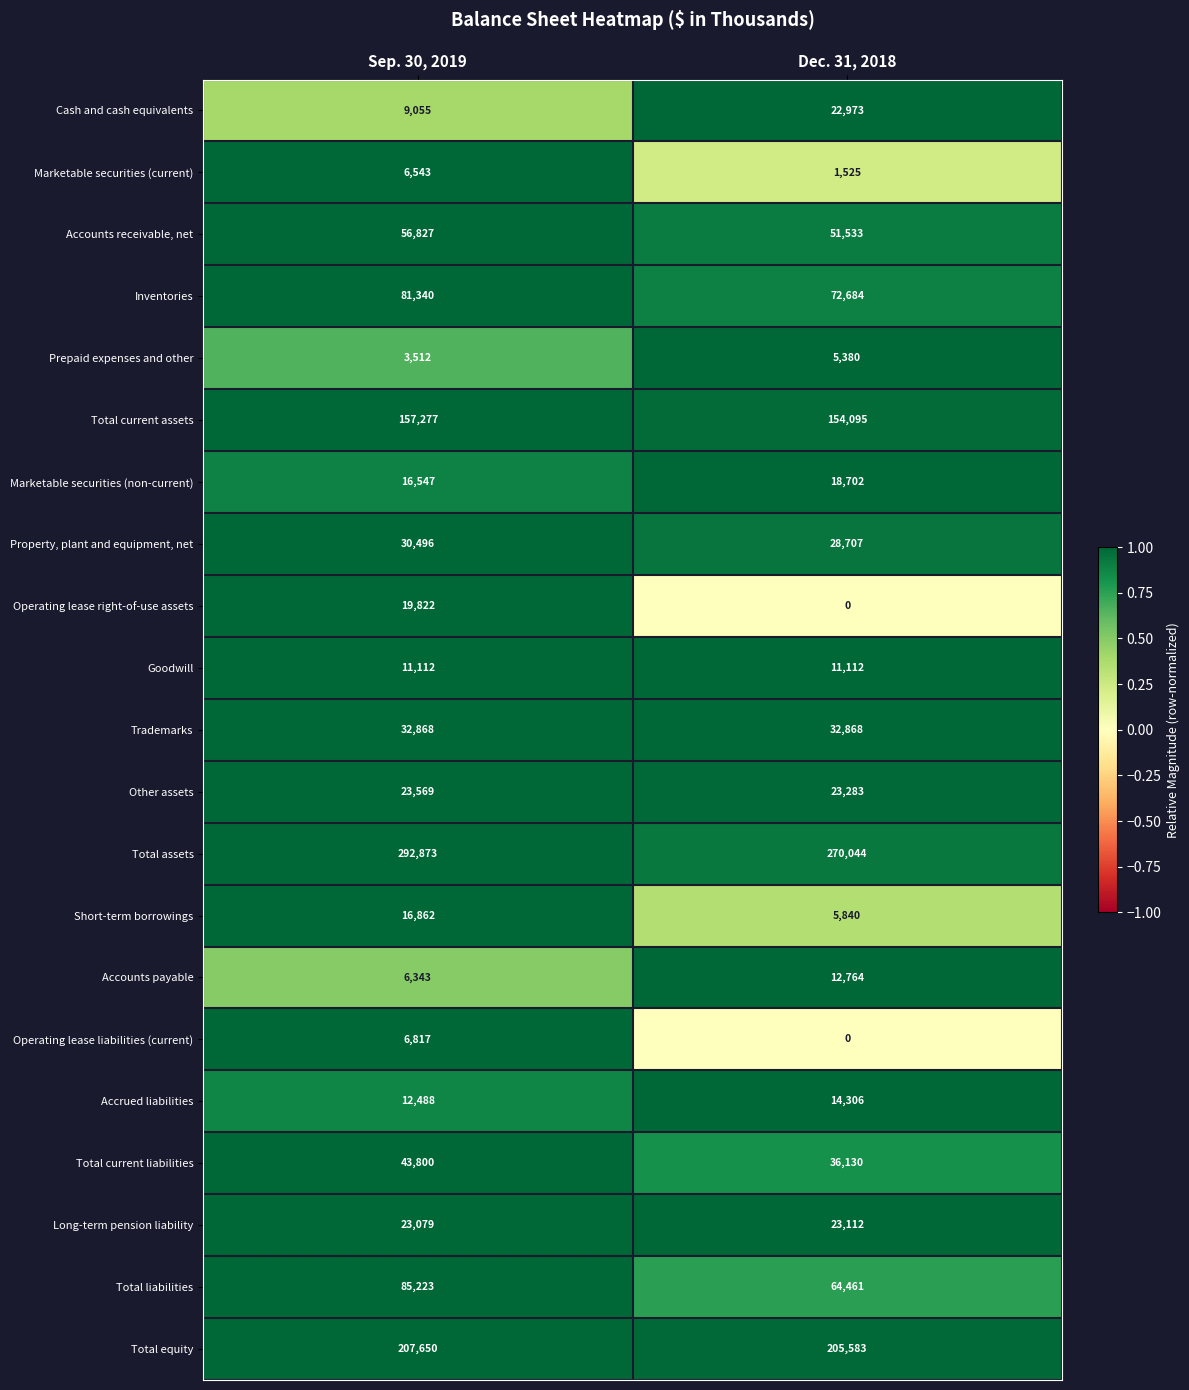

At which category does the chart reach its peak across all series?

Sep. 30, 2019